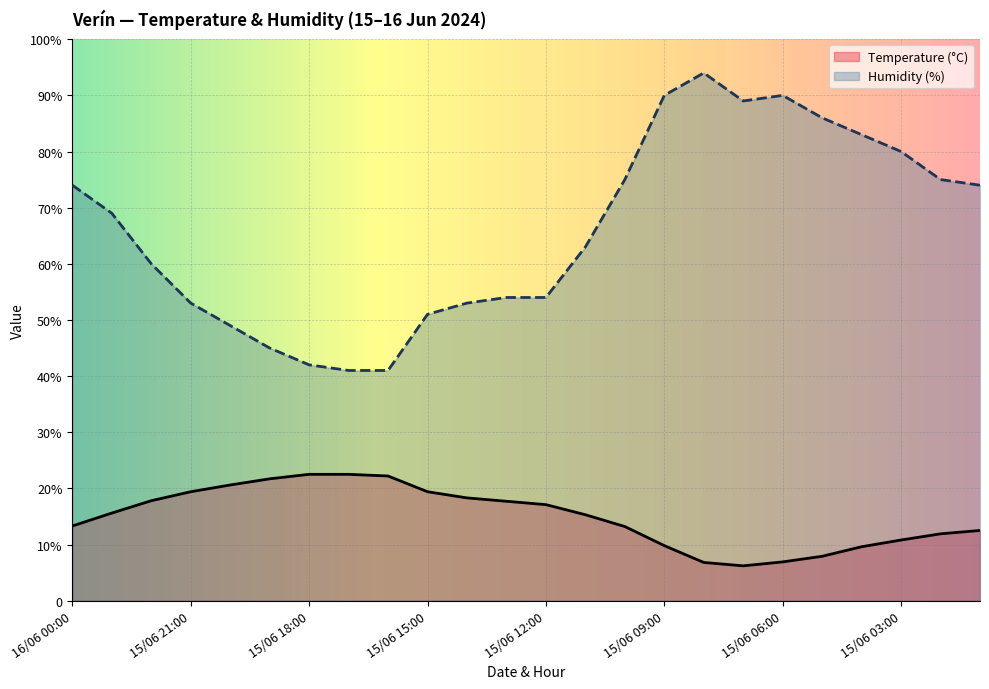

Reading left to right, extract all data points from this chart.

Temperature (°C): 16/06 00:00=13.3	15/06 23:00=15.6	15/06 22:00=17.8	15/06 21:00=19.4	15/06 20:00=20.6	15/06 19:00=21.7	15/06 18:00=22.5	15/06 17:00=22.5	15/06 16:00=22.2	15/06 15:00=19.4	15/06 14:00=18.3	15/06 13:00=17.7	15/06 12:00=17.1	15/06 11:00=15.3	15/06 10:00=13.2	15/06 09:00=9.8	15/06 08:00=6.8	15/06 07:00=6.2	15/06 06:00=6.9	15/06 05:00=7.9	15/06 04:00=9.6	15/06 03:00=10.8	15/06 02:00=11.9	15/06 01:00=12.5
Humidity (%): 16/06 00:00=74.0	15/06 23:00=69.0	15/06 22:00=60.0	15/06 21:00=53.0	15/06 20:00=49.0	15/06 19:00=45.0	15/06 18:00=42.0	15/06 17:00=41.0	15/06 16:00=41.0	15/06 15:00=51.0	15/06 14:00=53.0	15/06 13:00=54.0	15/06 12:00=54.0	15/06 11:00=63.0	15/06 10:00=75.0	15/06 09:00=90.0	15/06 08:00=94.0	15/06 07:00=89.0	15/06 06:00=90.0	15/06 05:00=86.0	15/06 04:00=83.0	15/06 03:00=80.0	15/06 02:00=75.0	15/06 01:00=74.0